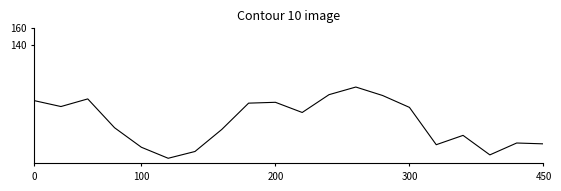

How many interior local valleys (lower than both neighbors) does the data have?

5